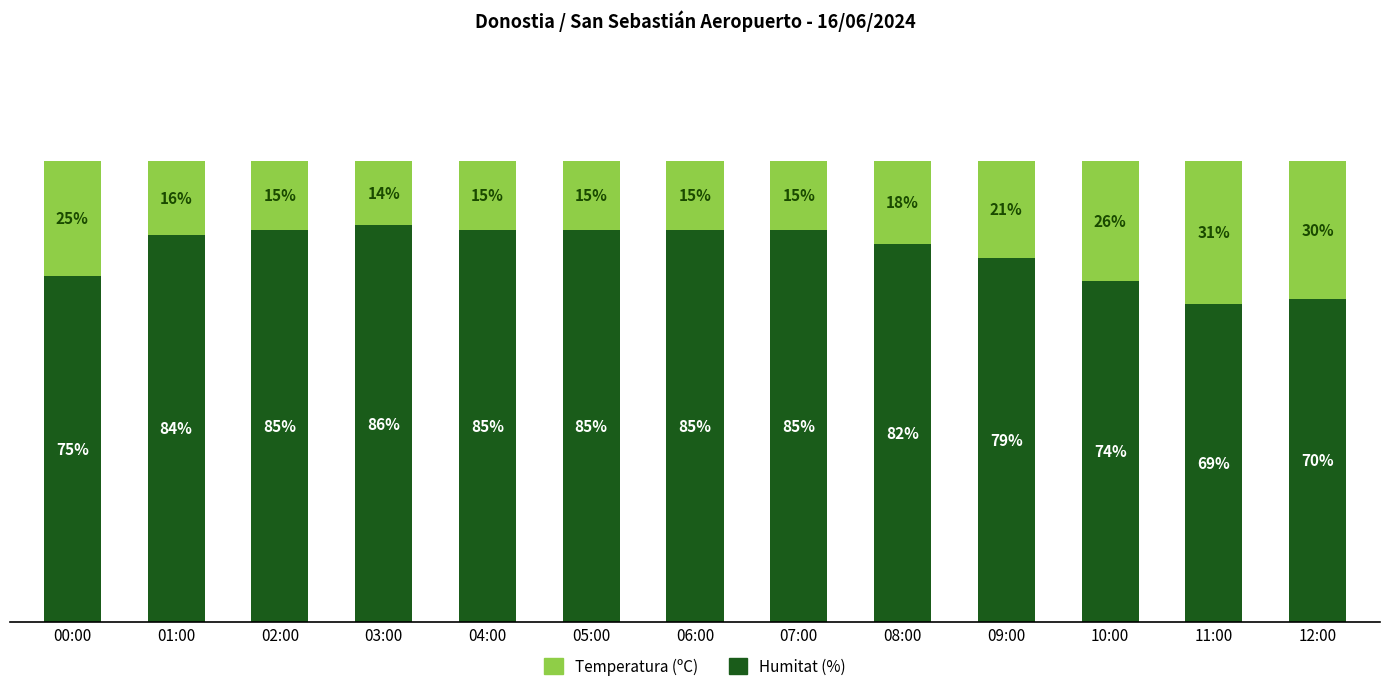

Where is Humitat (%) nearest to the value 77?

00:00